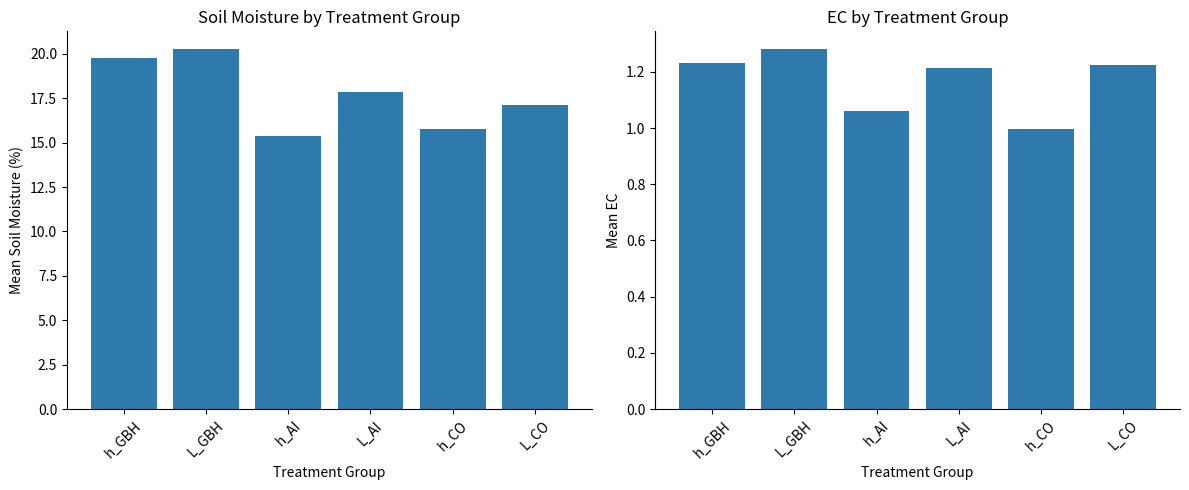

What is the highest value of the Mean EC series?

1.3